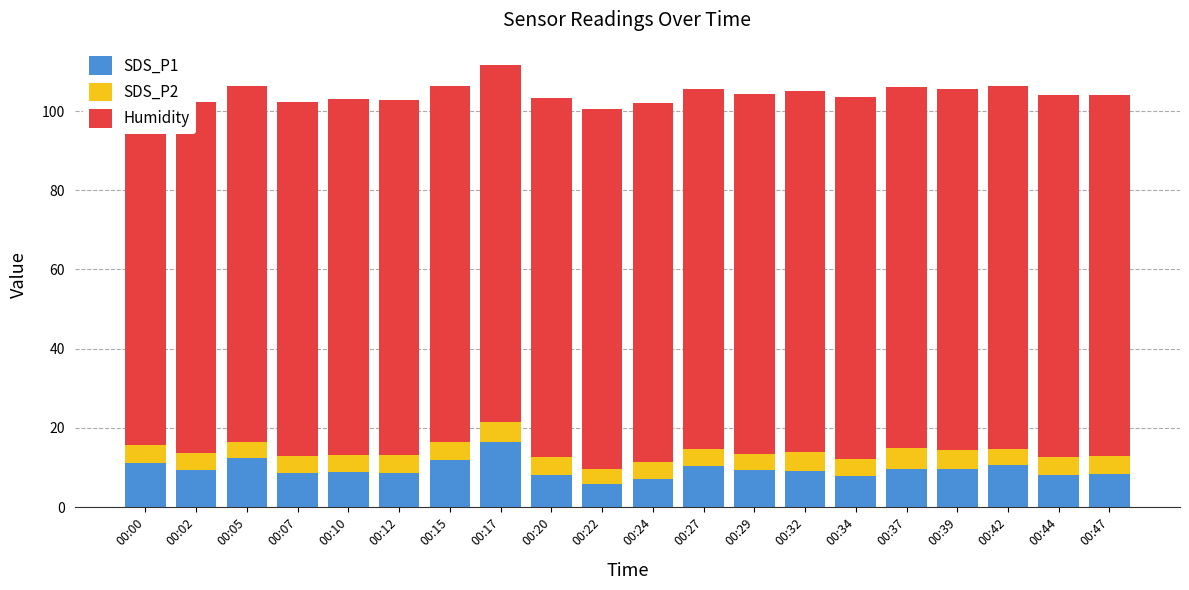

Reading left to right, transcribe all the data shown in this chart.

SDS_P1: 11.1	9.4	12.3	8.7	8.7	8.5	12.0	16.4	8.2	5.9	7.1	10.4	9.3	9.2	7.9	9.6	9.7	10.5	8.1	8.4
SDS_P2: 4.5	4.2	4.2	4.2	4.4	4.5	4.5	5.1	4.5	3.7	4.3	4.4	4.1	4.6	4.2	5.2	4.7	4.2	4.5	4.6
Humidity: 88.4	88.7	89.9	89.5	89.9	89.8	89.8	90.2	90.6	90.8	90.7	90.7	91.0	91.3	91.4	91.2	91.3	91.5	91.4	91.0